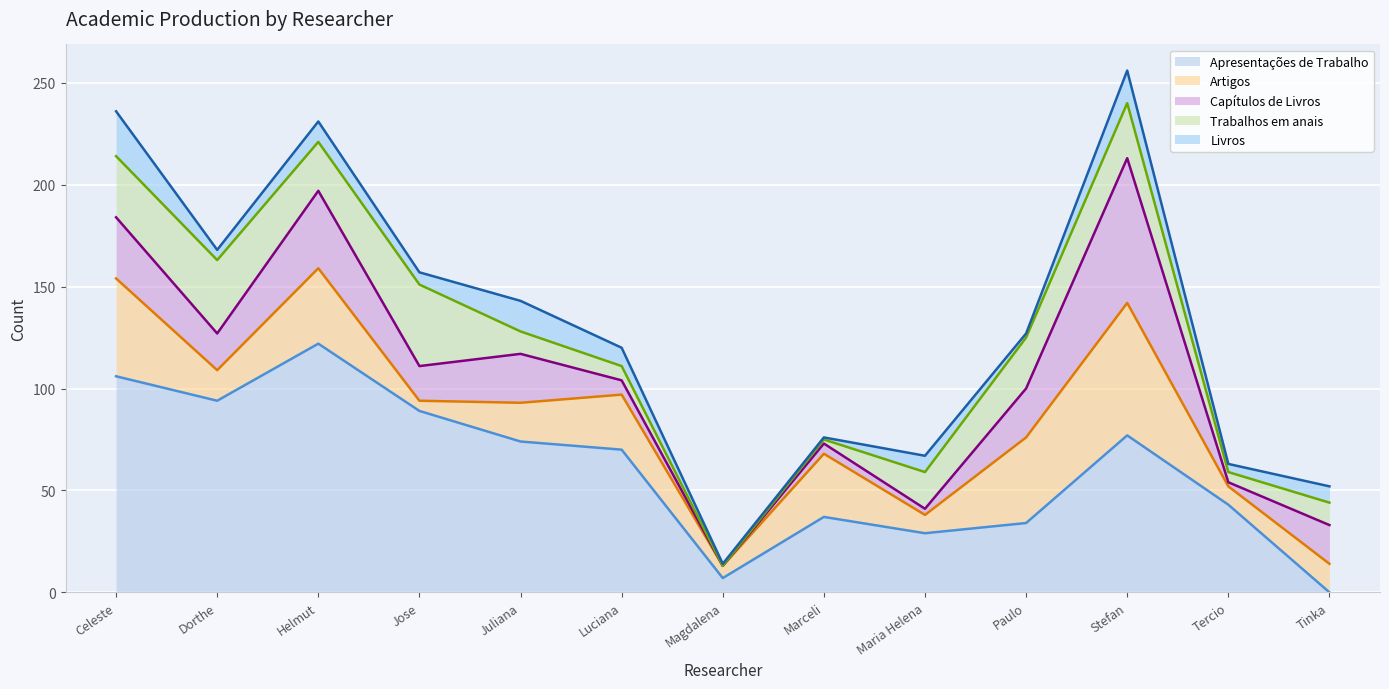

Does the chart display data point markers on the line(s)?

No